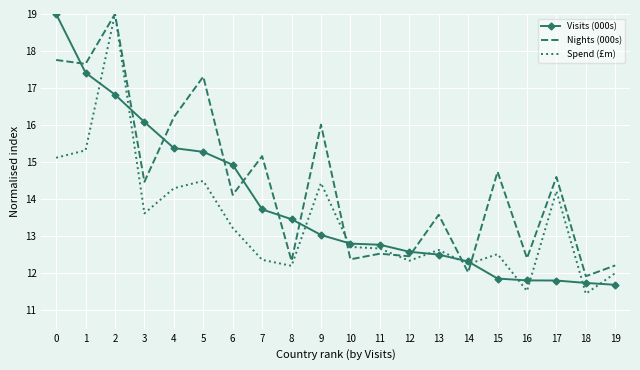

Between which two adjacent categories do Visits (000s) and Nights (000s) first intersect?

0 and 1